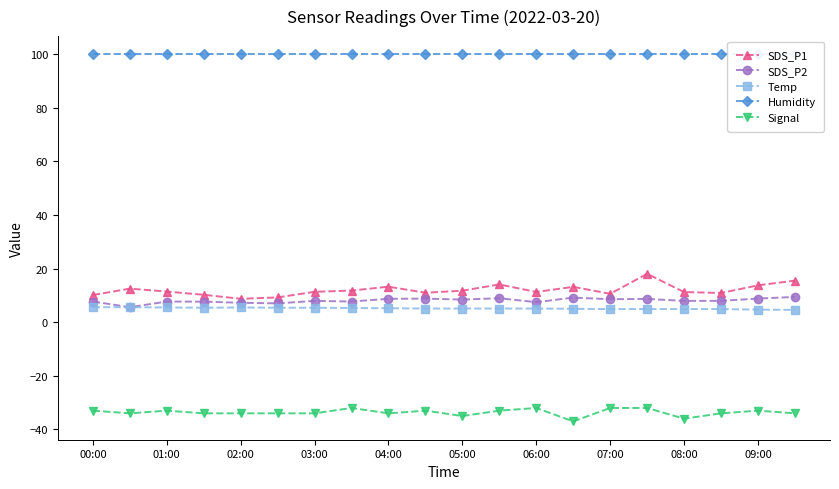

Reading left to right, transcribe all the data shown in this chart.

SDS_P1: 10.2	12.5	11.4	10.2	8.7	9.2	11.3	11.8	13.2	11.0	11.8	14.1	11.3	13.2	10.6	18.1	11.2	10.9	13.8	15.5
SDS_P2: 7.7	5.6	7.7	7.7	7.2	7.0	8.0	7.7	8.7	8.8	8.4	8.9	7.5	9.2	8.6	8.7	8.0	8.0	8.8	9.4
Temp: 5.6	5.6	5.5	5.4	5.5	5.4	5.4	5.3	5.2	5.1	5.1	5.1	5.1	5.0	4.9	4.9	4.9	4.9	4.7	4.6
Humidity: 99.9	99.9	99.9	99.9	99.9	99.9	99.9	99.9	99.9	99.9	99.9	99.9	99.9	99.9	99.9	99.9	99.9	99.9	99.9	99.9
Signal: -33.0	-34.0	-33.0	-34.0	-34.0	-34.0	-34.0	-32.0	-34.0	-33.0	-35.0	-33.0	-32.0	-37.0	-32.0	-32.0	-36.0	-34.0	-33.0	-34.0